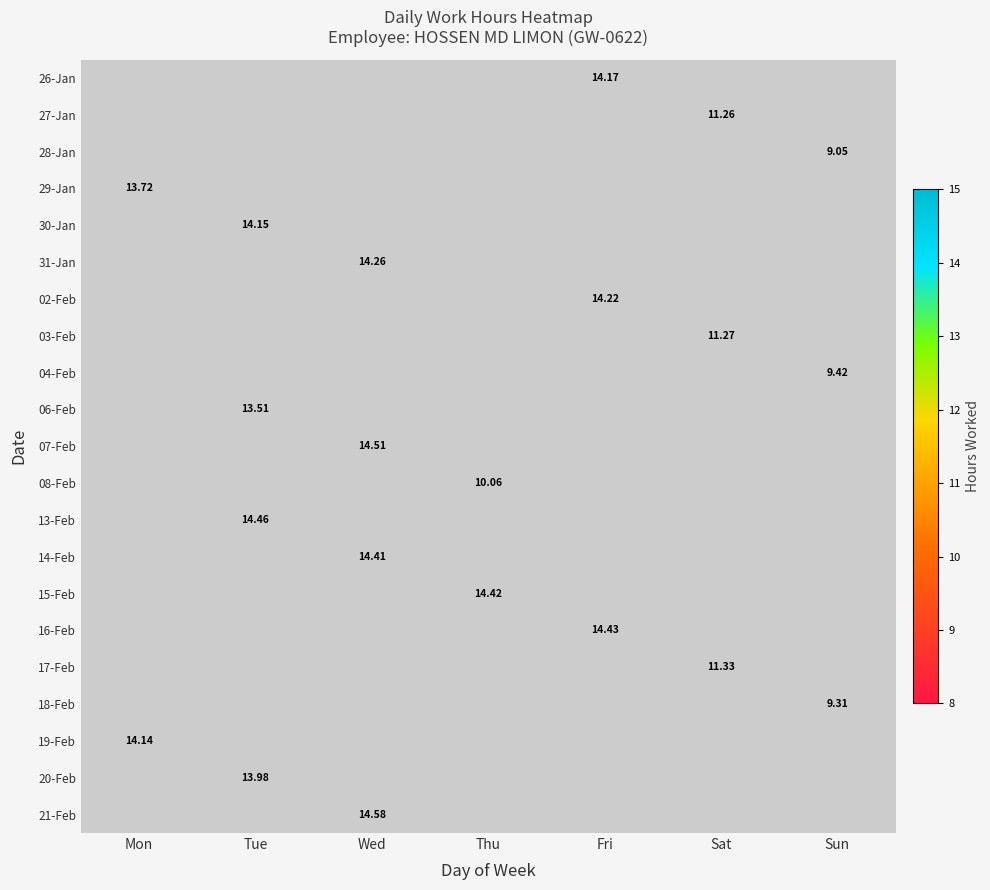

How many distinct data groups are displayed?

21